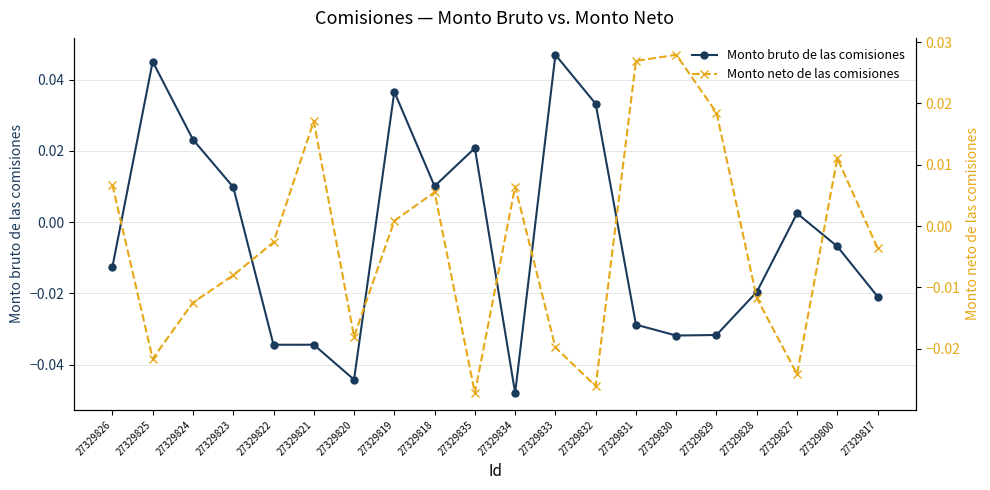

At which category is the sum across all series the highest?

27329819